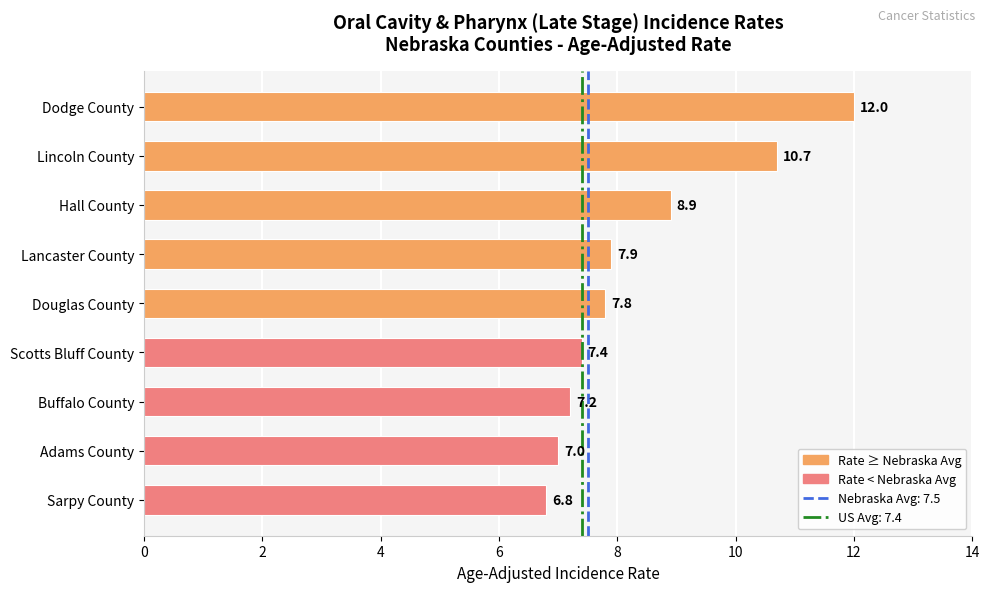

Is it true that the value at Douglas County is 7.8?

True